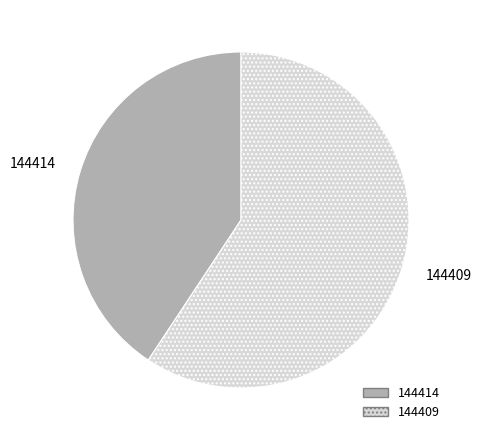

Is it true that 144409 is 99% of the pie?

False